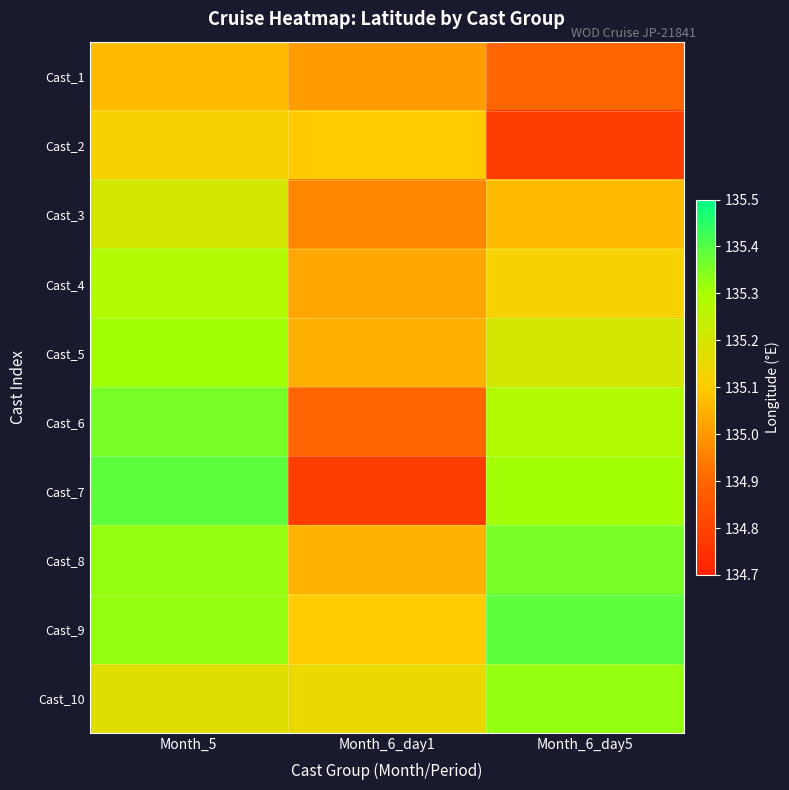

What is the total value across all series at Month_6_day5?

1351.7